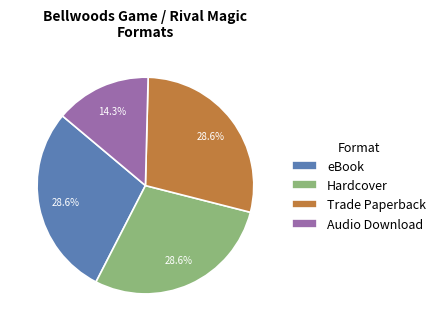

Is it true that Trade Paperback is 15% of the pie?

False